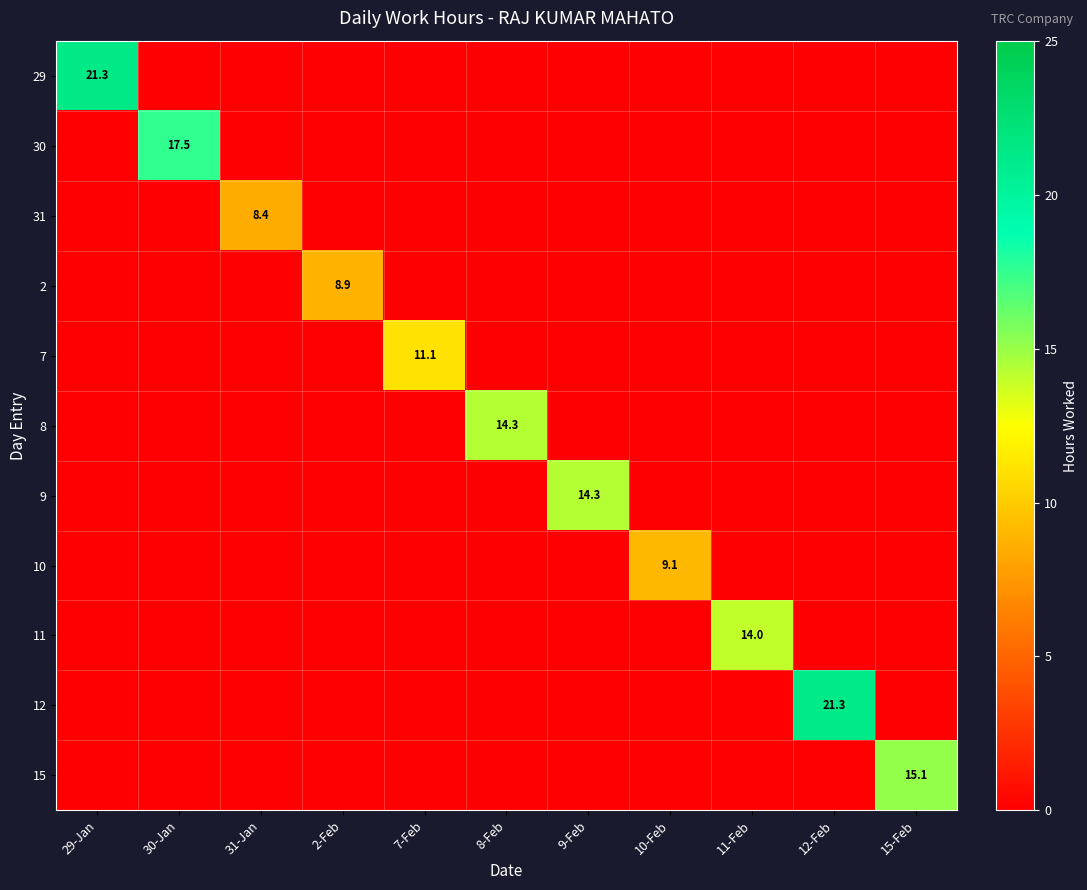

Which series has the widest spread of values?

29